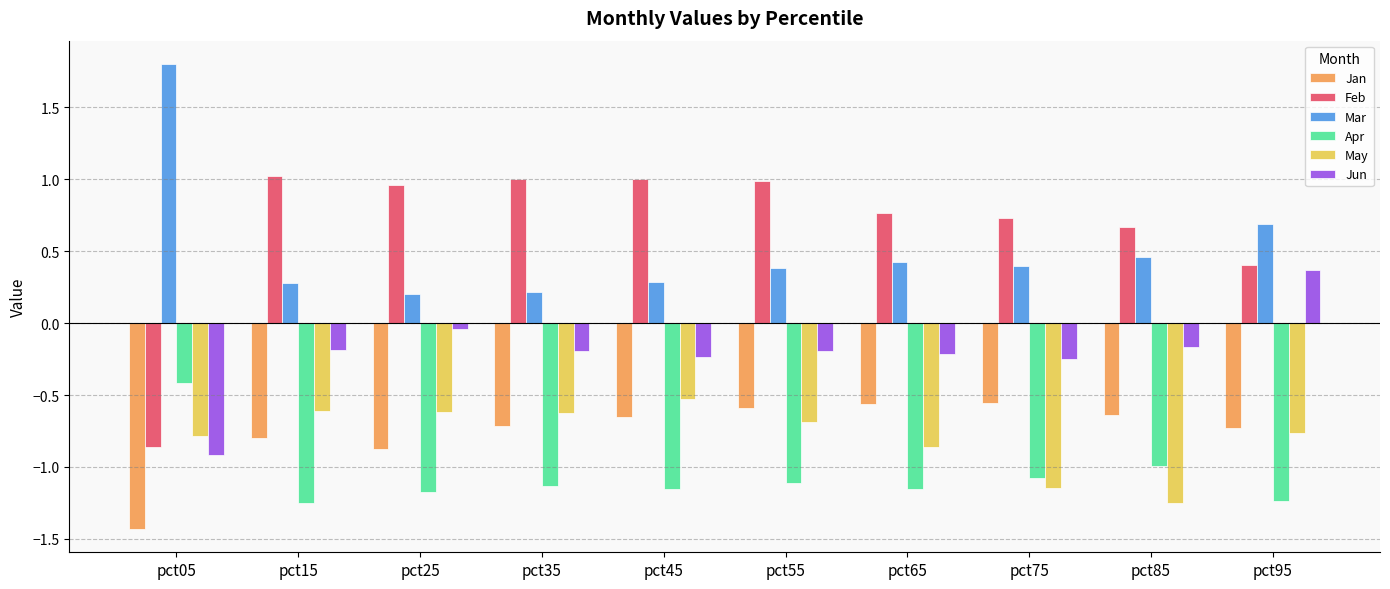

What is the smallest value displayed?

-1.4